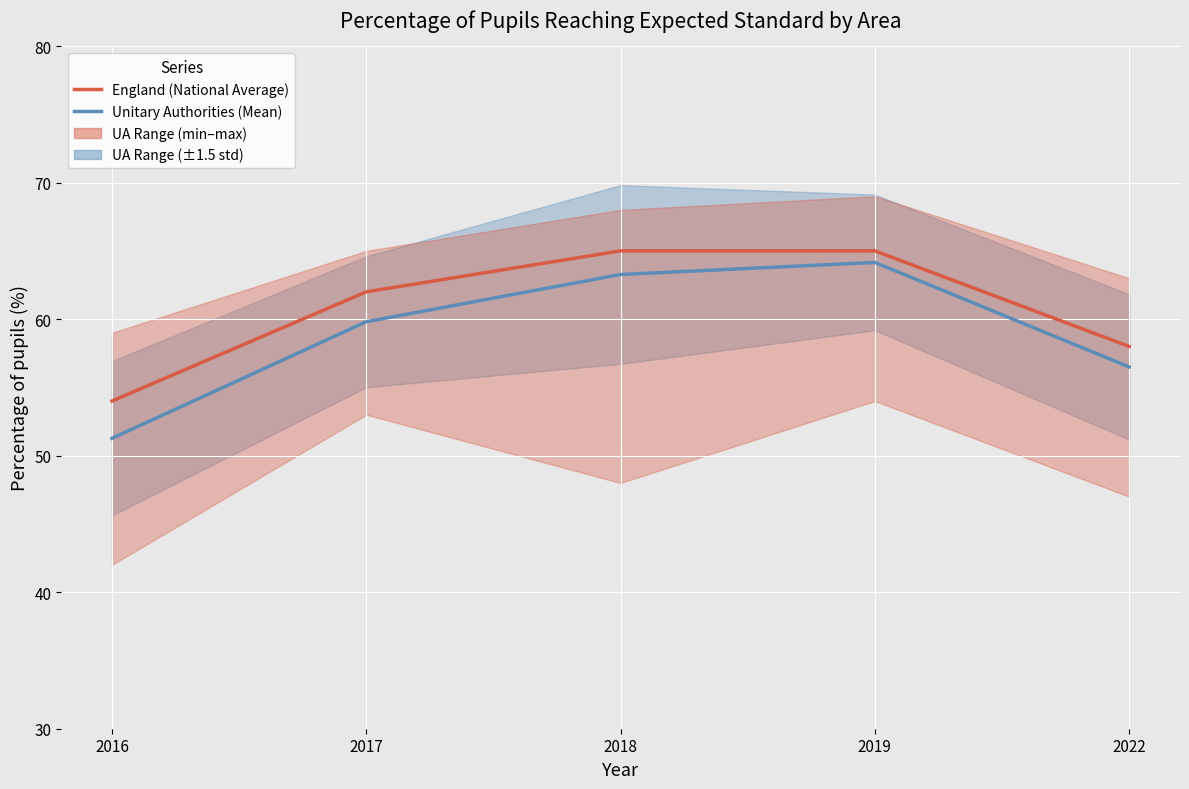

Which has a higher value, 2016 or 2017?

2017